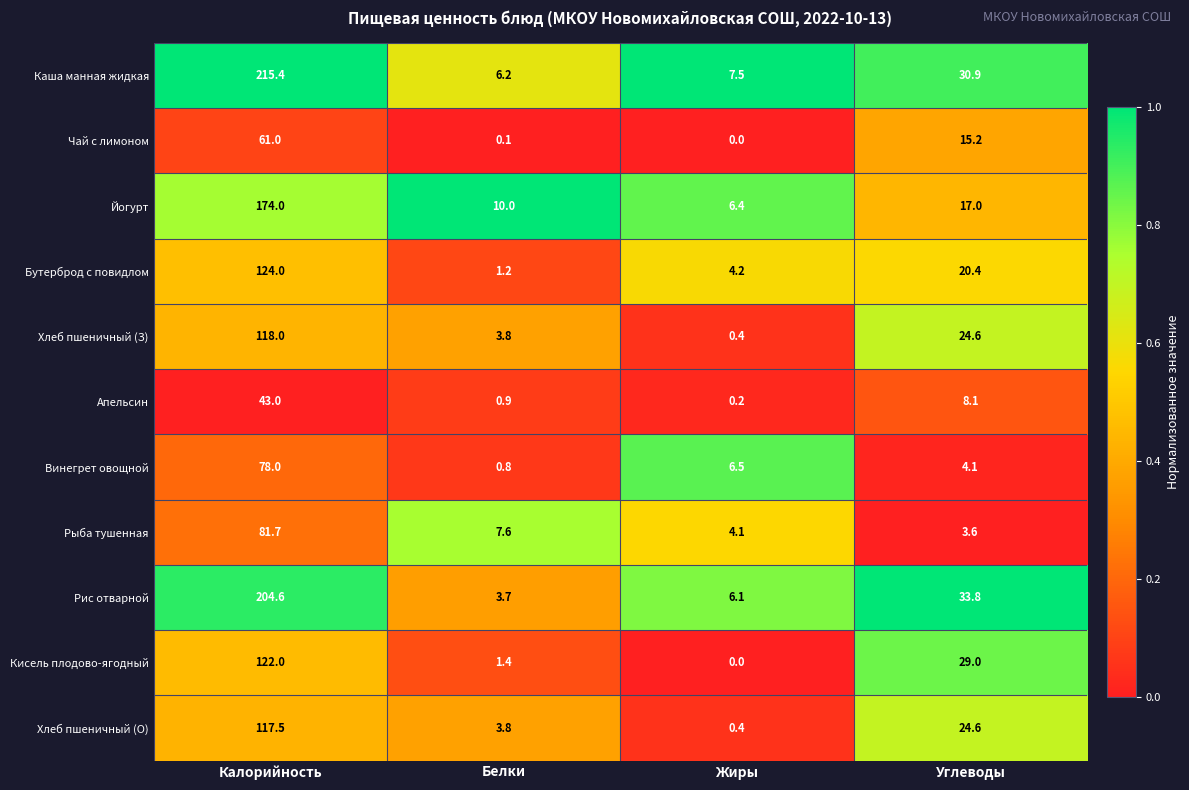

At which category is the sum across all series the highest?

Калорийность